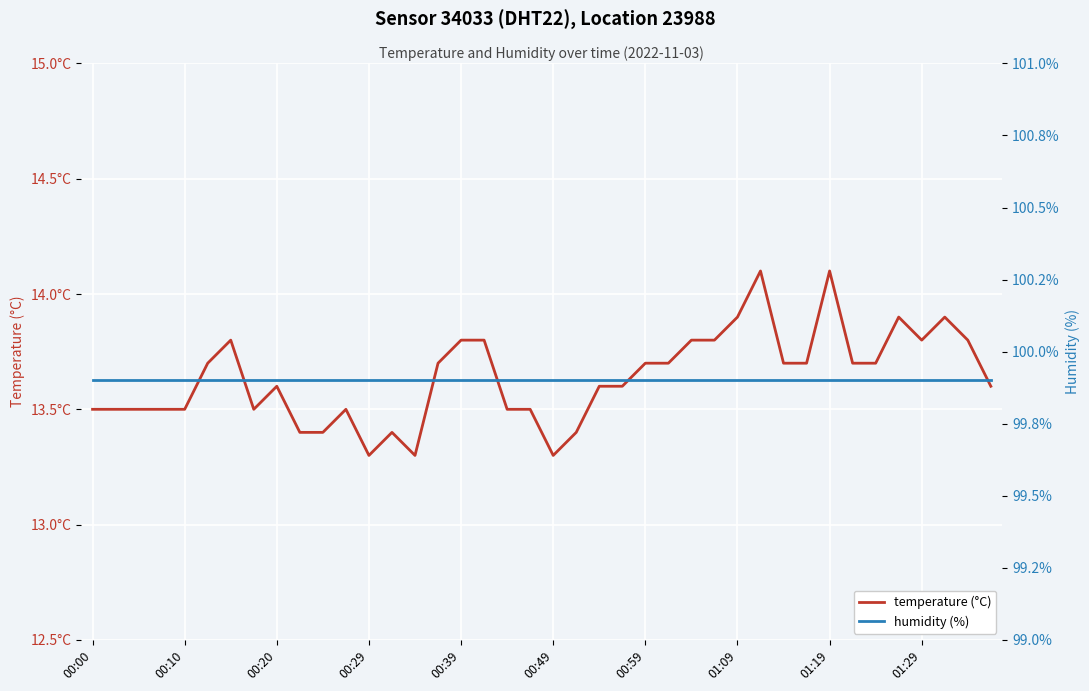

Which has a higher value, 00:49 or 01:29?

01:29